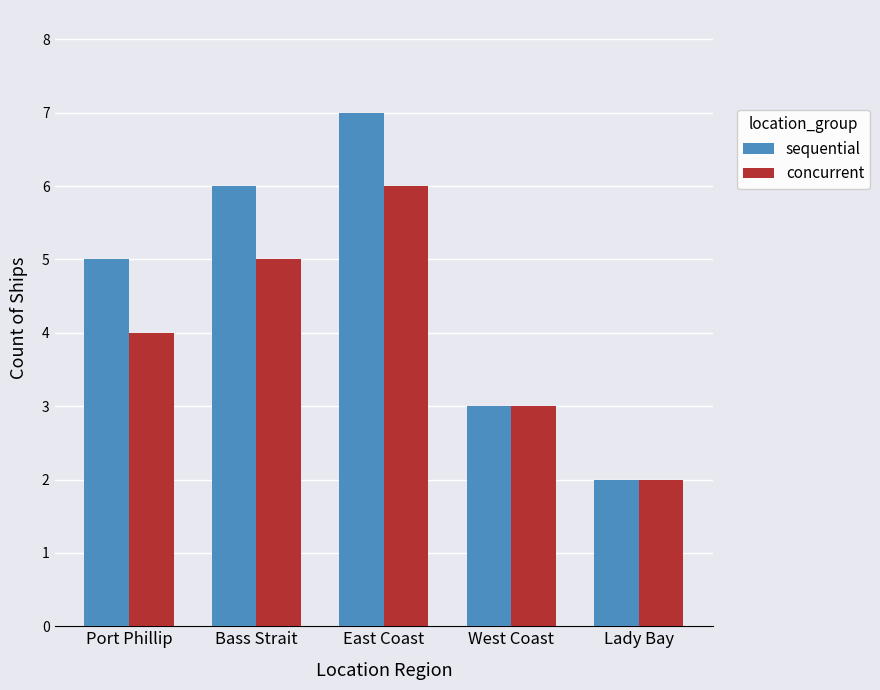

List the series in order of their peak value, lowest first.

concurrent, sequential